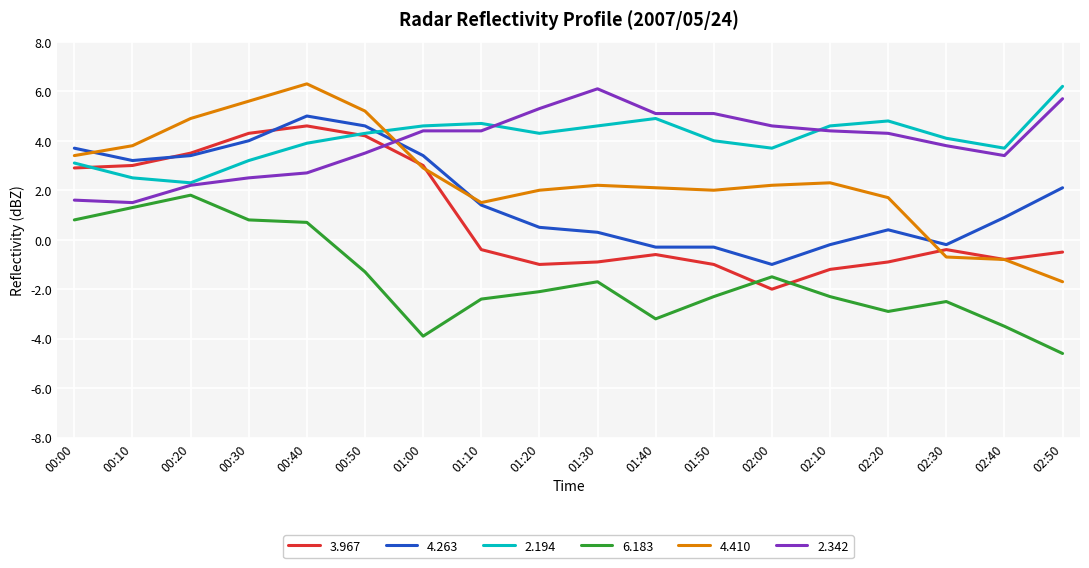

What is the greatest value displayed?

6.3